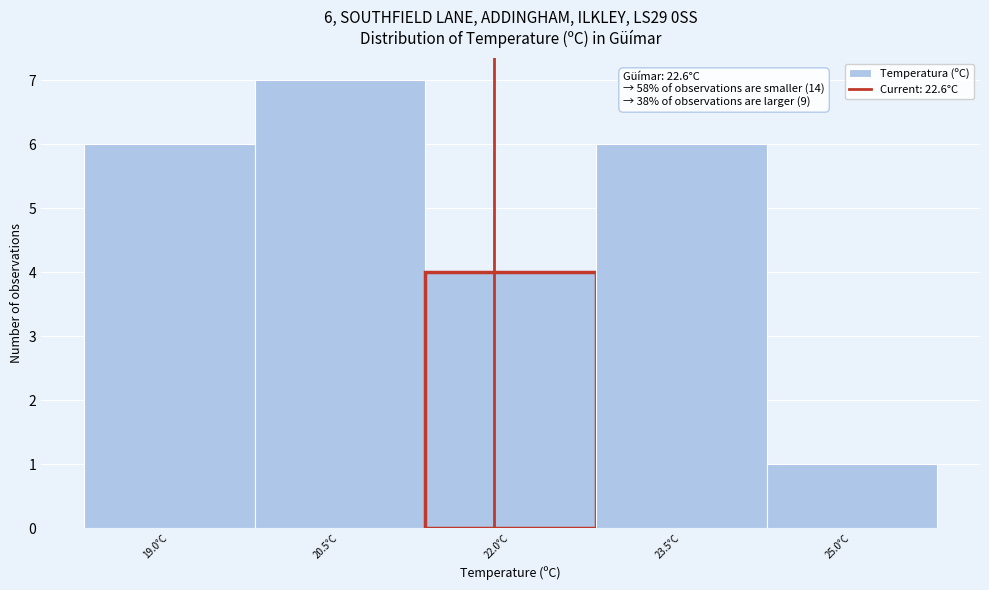

Reading left to right, extract all data points from this chart.

19.0°C=6	20.5°C=7	22.0°C=4	23.5°C=6	25.0°C=1